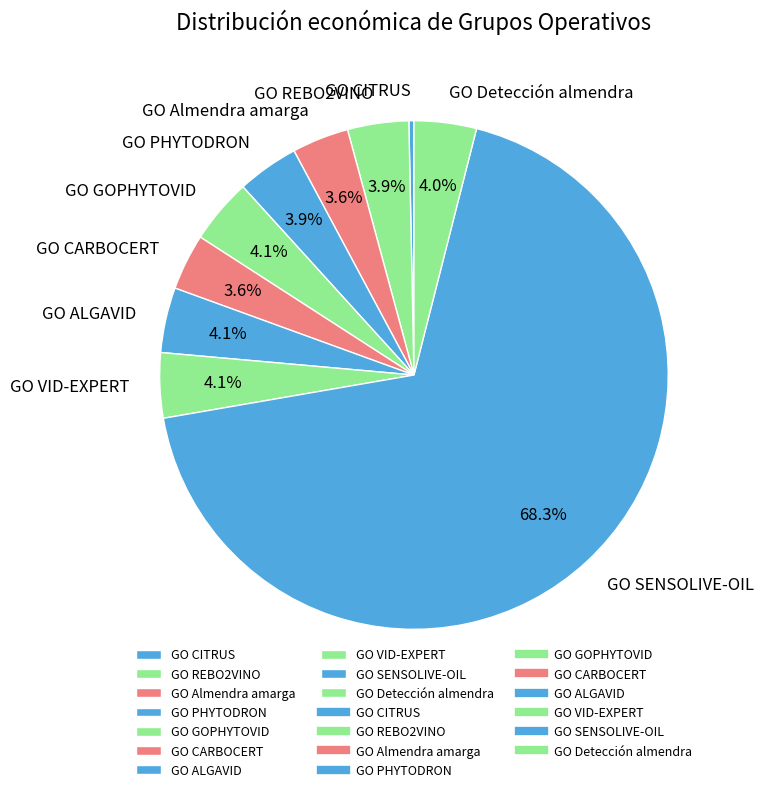

Which category has the biggest portion of the pie?

GO SENSOLIVE-OIL